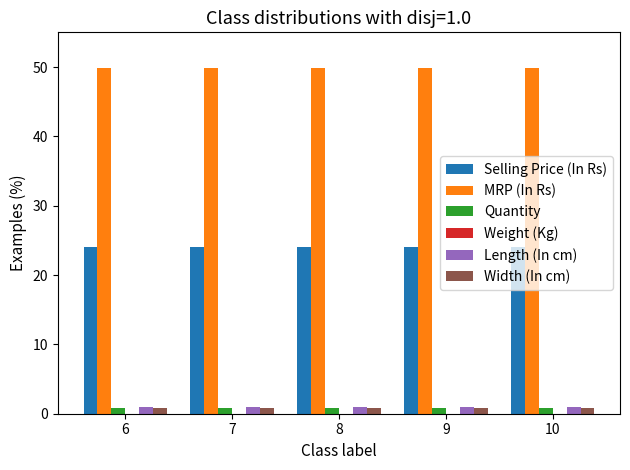

True or false: Width (In cm) has a value of 0.8 at 10.

True